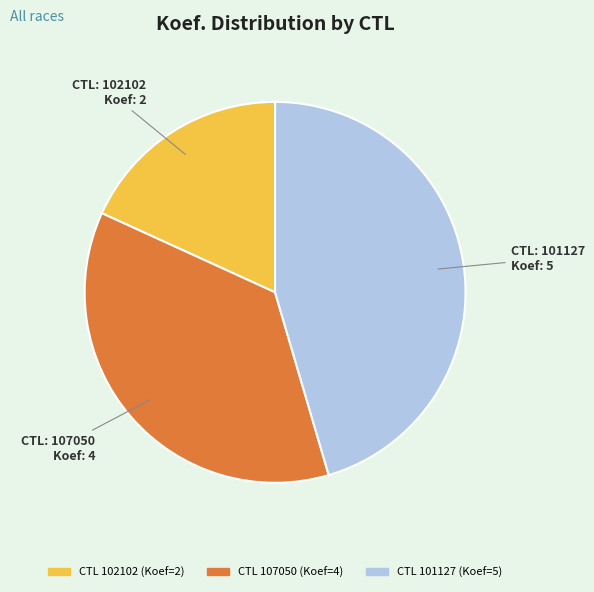

How many slices are in this pie chart?

3